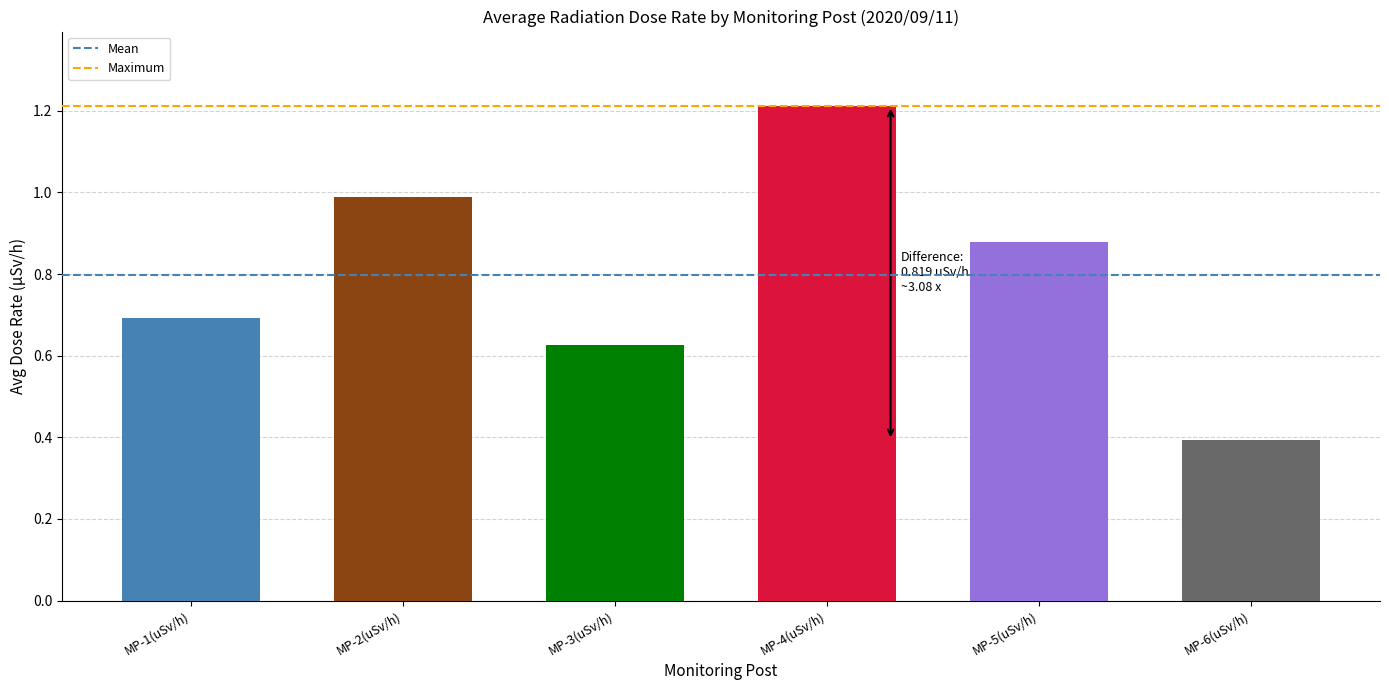

What position from the right is MP-4(uSv/h)?

3